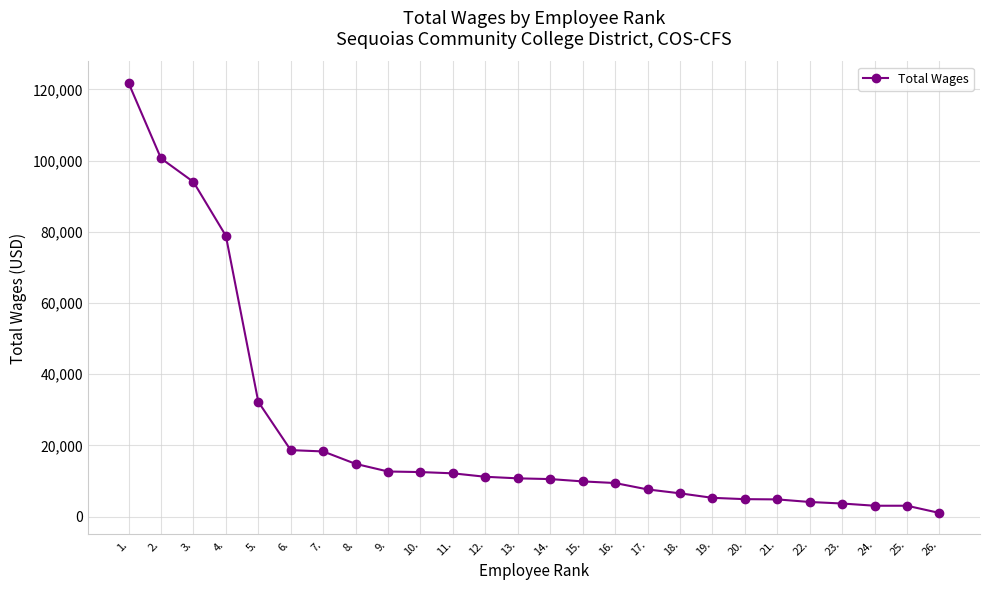

What is the label of the 24th point from the left?

24.